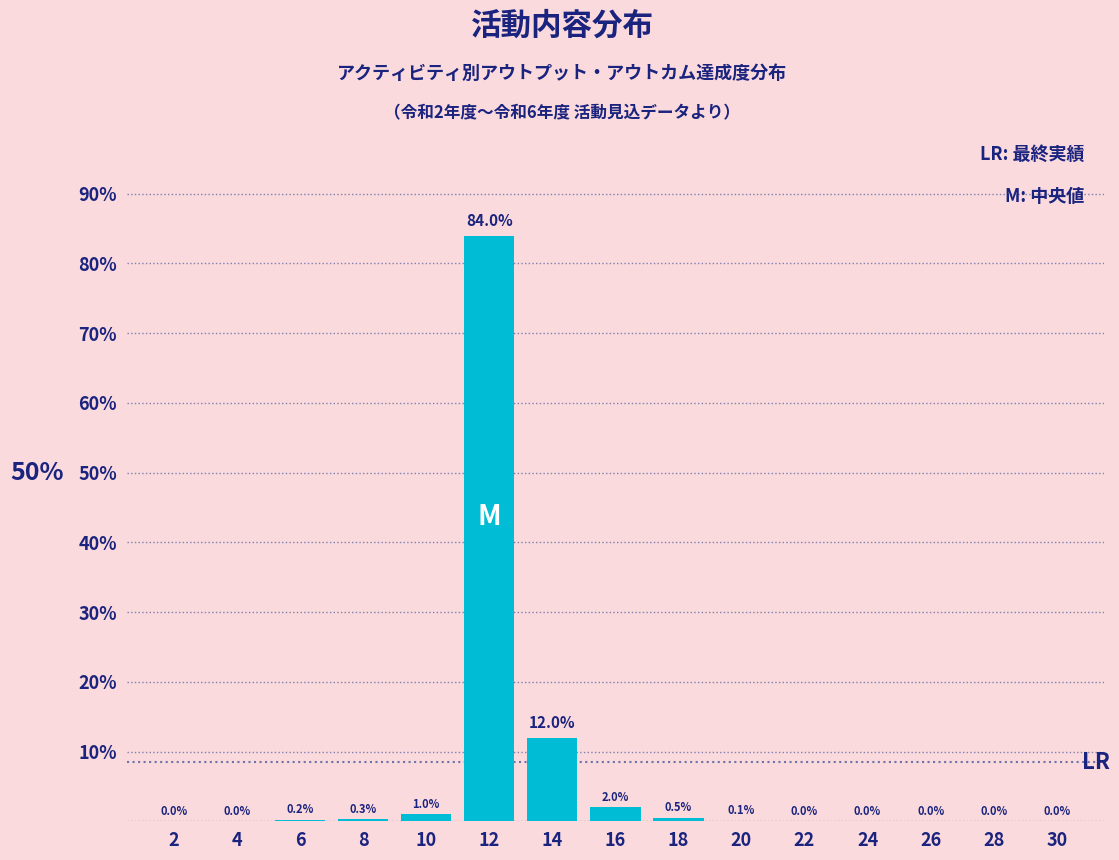

Reading left to right, transcribe all the data shown in this chart.

2=0.0	4=0.0	6=0.2	8=0.3	10=1.0	12=84.0	14=12.0	16=2.0	18=0.5	20=0.1	22=0.0	24=0.0	26=0.0	28=0.0	30=0.0